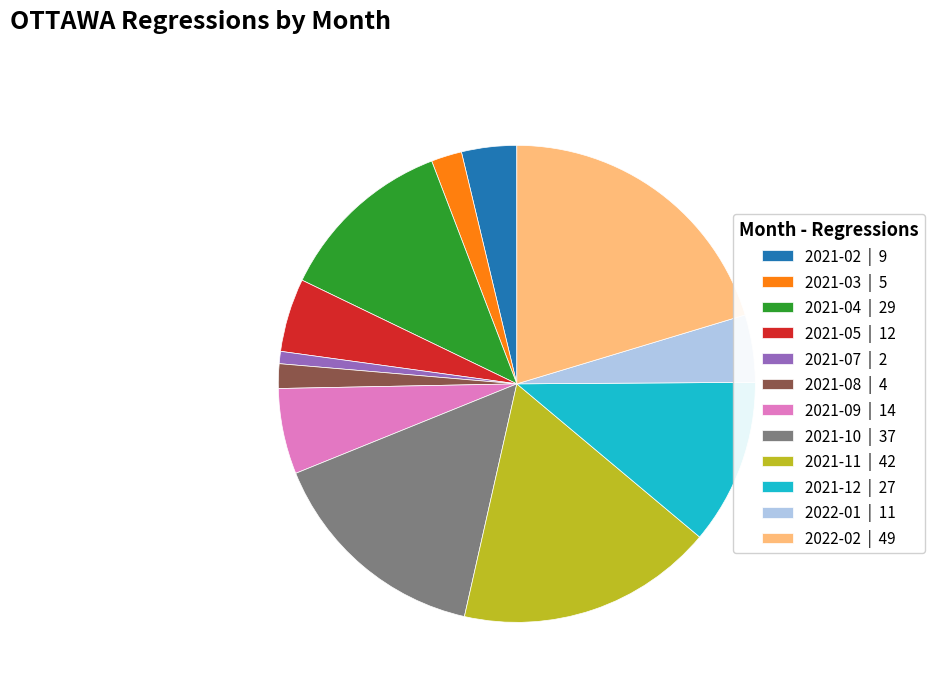

Approximately how many times larger is the value at 2021-05 | 12 compared to 2022-01 | 11?

1.1